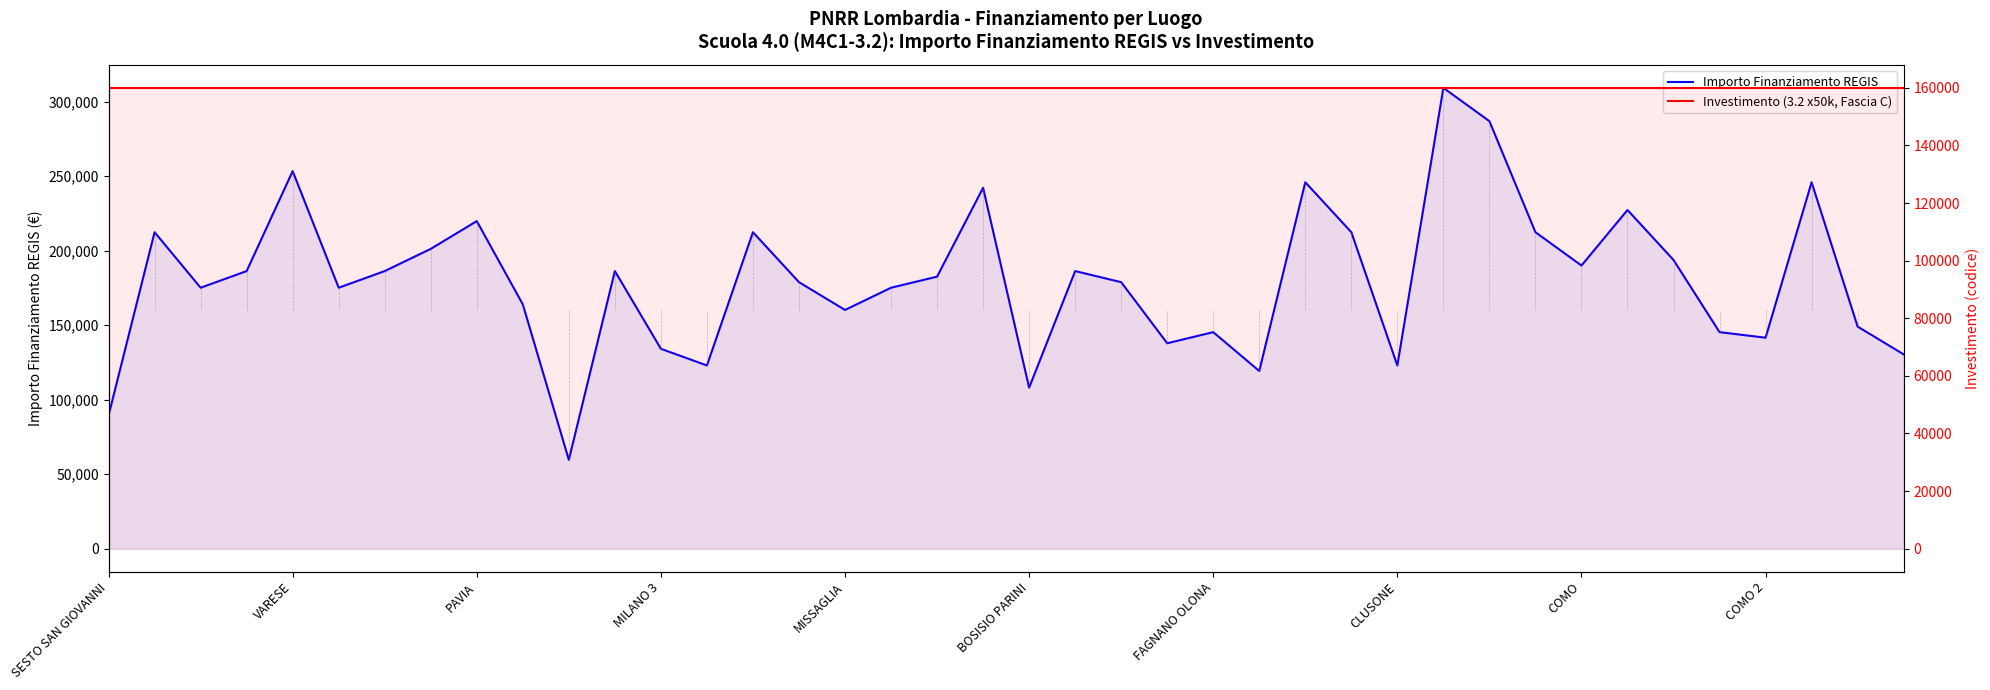

List the series in order of their overall mean, highest first.

Importo Finanziamento REGIS, Investimento (3.2 x50k, Fascia C)